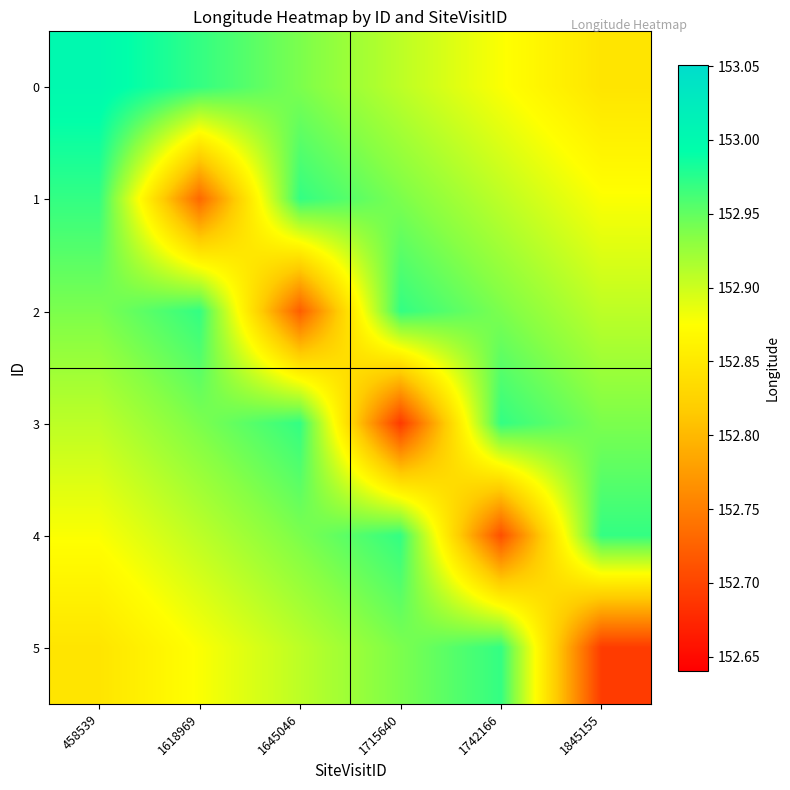

Is the value of 0 at 1715640 greater than the value of 5 at 1618969?

Yes